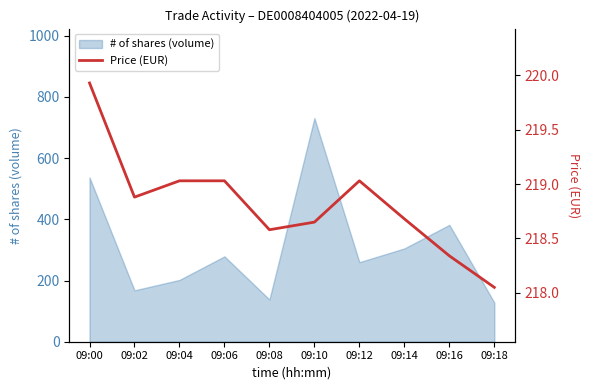

How many lines are shown in the chart?

1